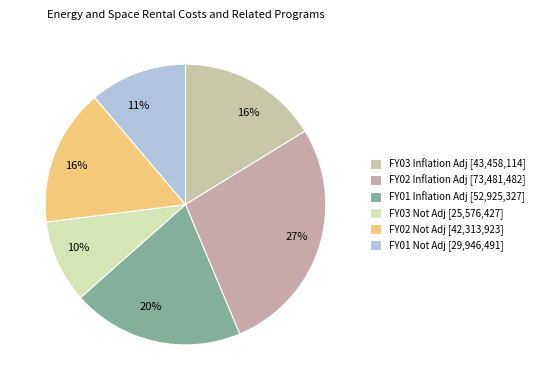

How many slices are in this pie chart?

6